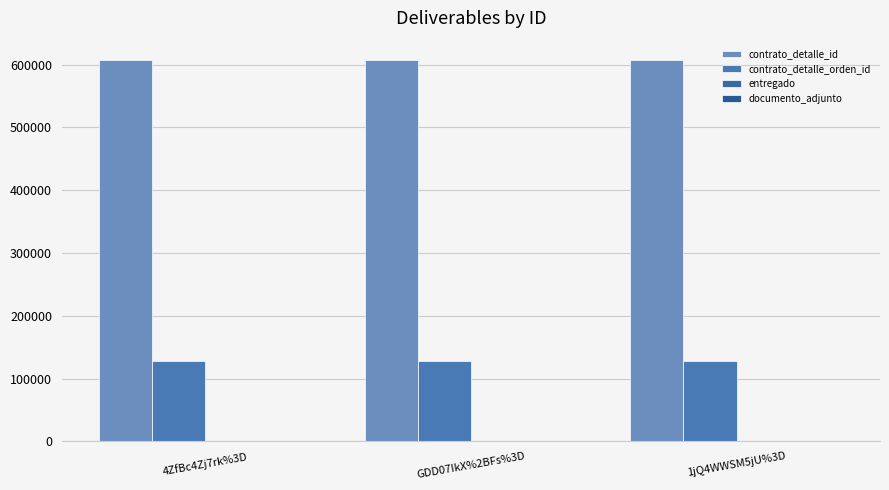

At which label is entregado closest to 1?

4ZfBc4Zj7rk%3D